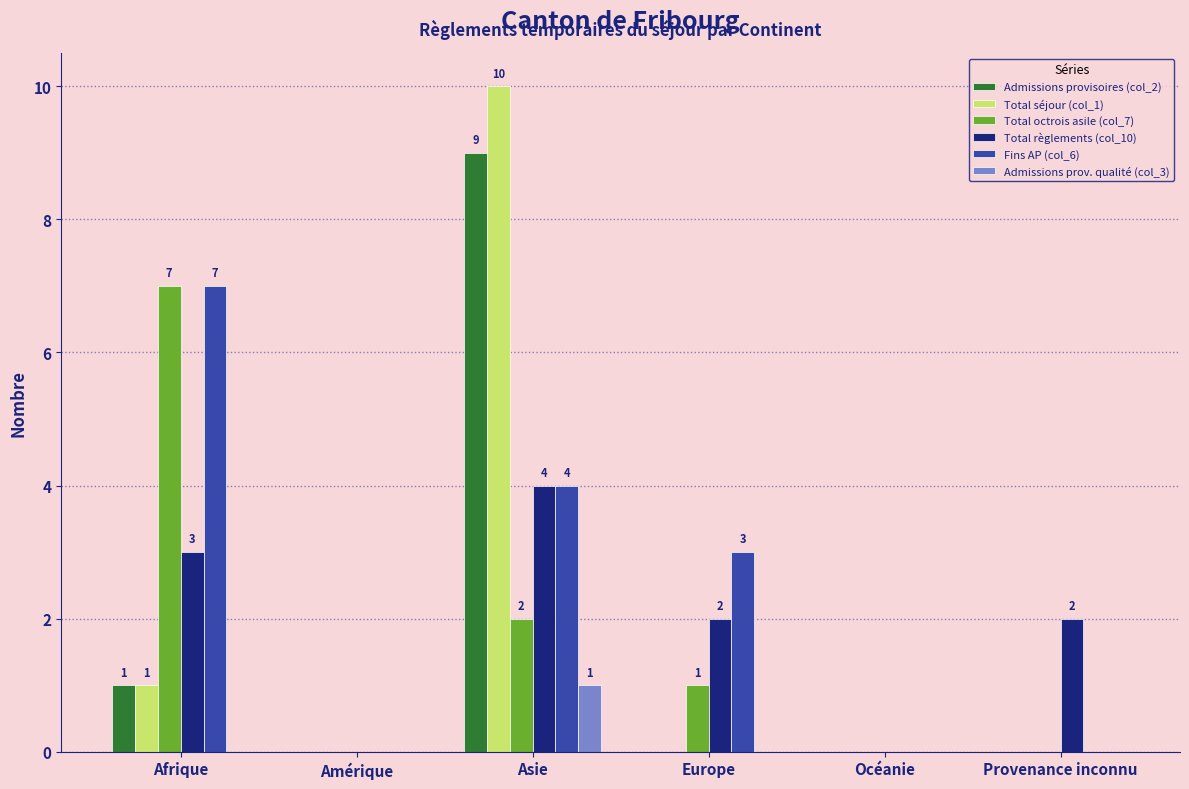

What is the sum of all Fins AP (col_6) values?

14